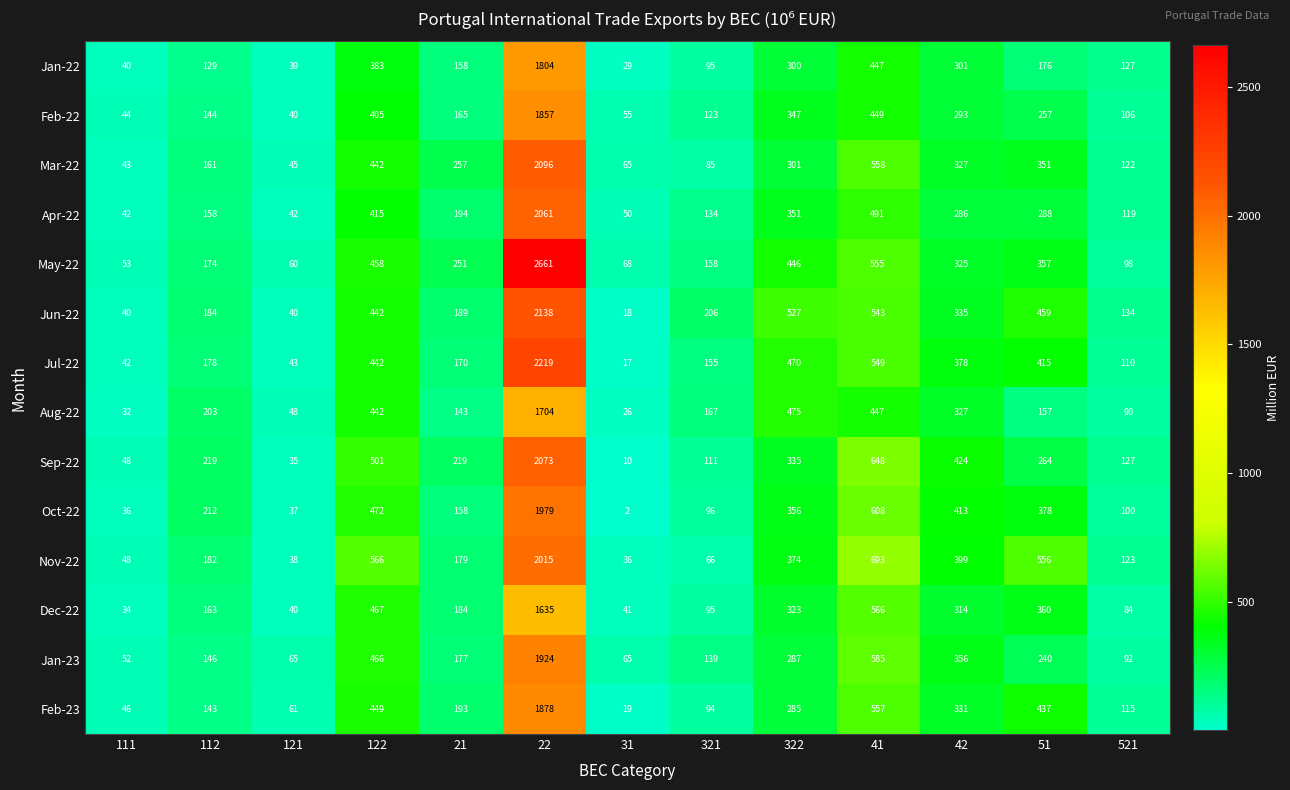

What is the total value across all series at 321?

1724